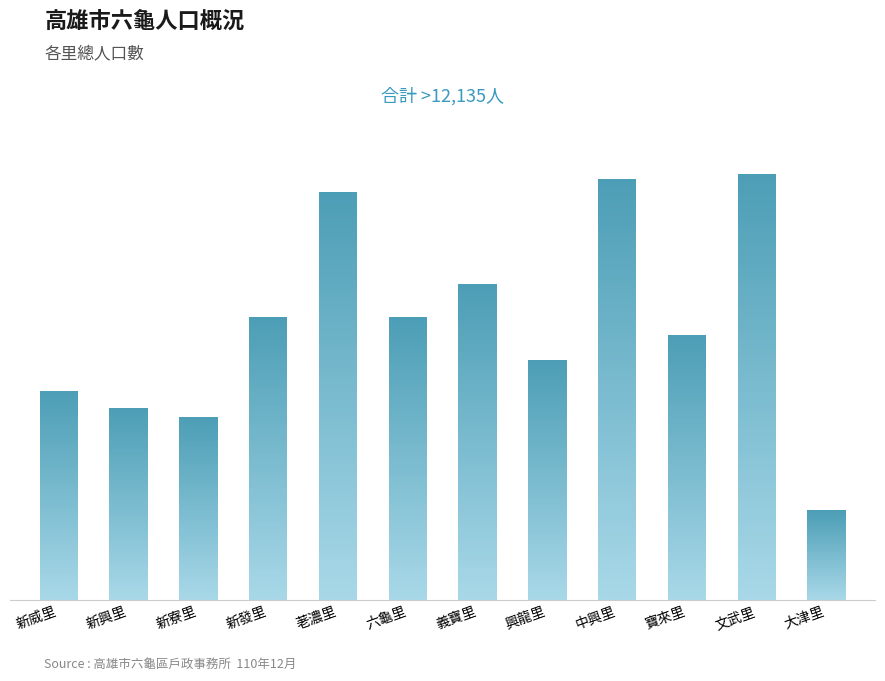

List the labels in order of value, smallest first.

大津里, 新寮里, 新興里, 新威里, 興龍里, 寶來里, 六龜里, 新發里, 義寶里, 荖濃里, 中興里, 文武里